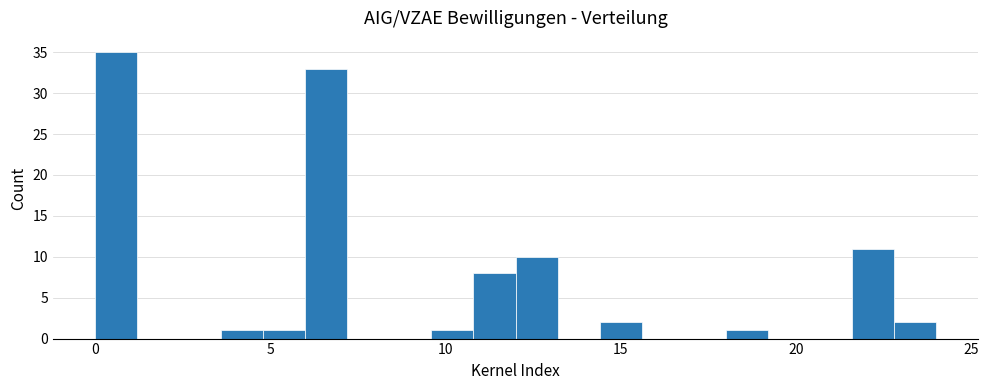

Around what value on the x-axis is the tallest bar? Give the approximate position of its centre, as read against the axis.

0.5